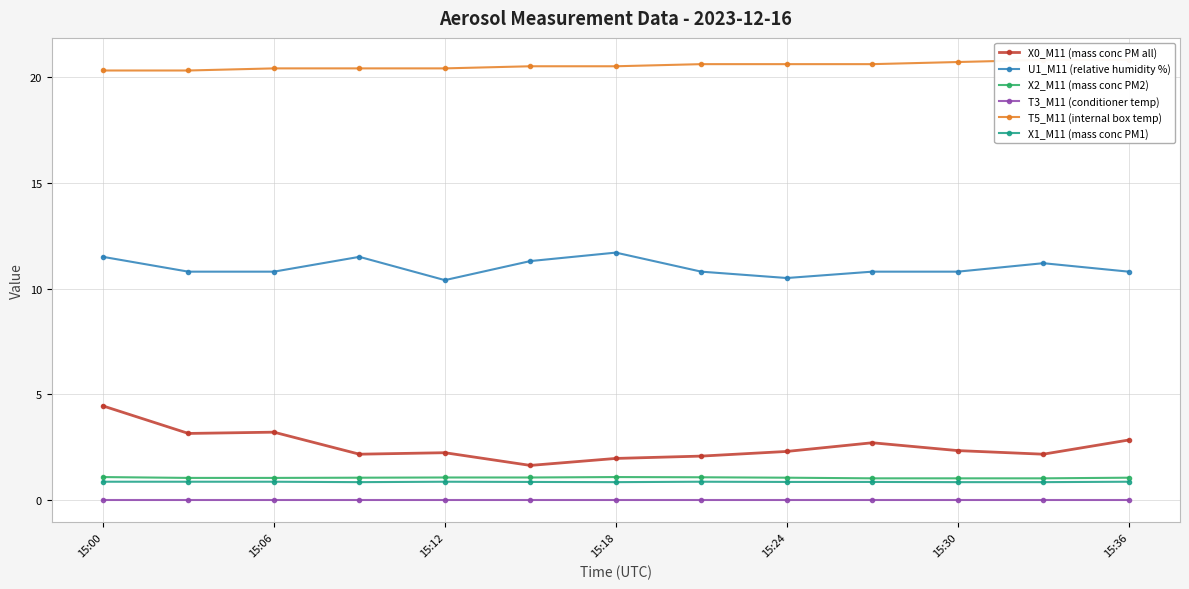

True or false: X2_M11 (mass conc PM2) and T5_M11 (internal box temp) cross at least once.

False